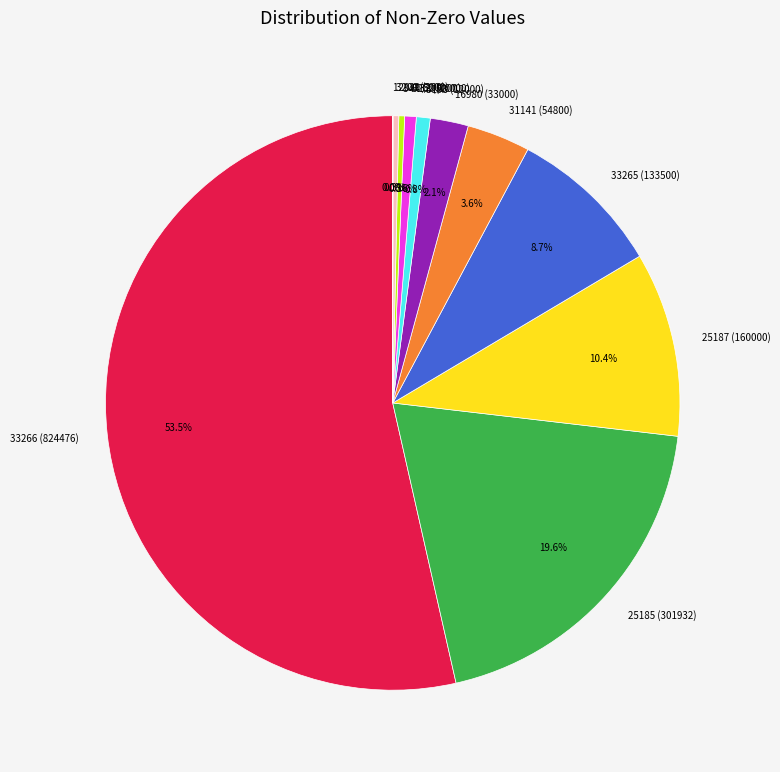

Combined, do 34437 (5000) and 3200 (5000) account for over 50%?

No